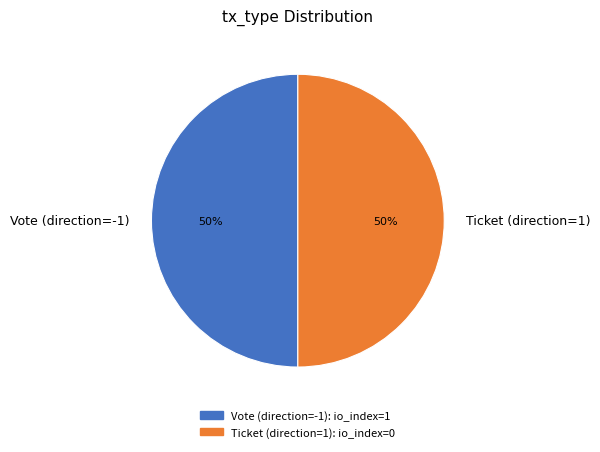

How many slices are in this pie chart?

2